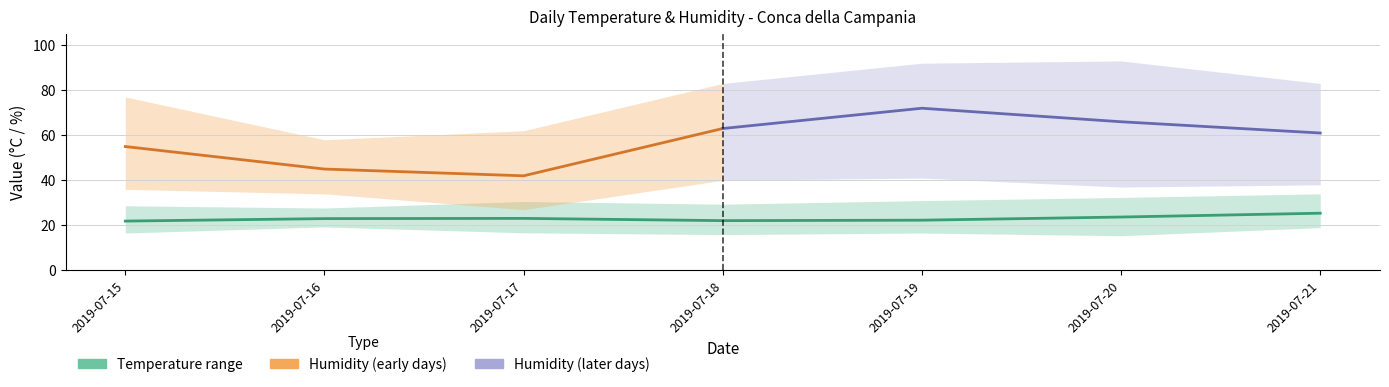

Between 2019-07-15 and 2019-07-20, which series saw the biggest shift?

Humidity Max